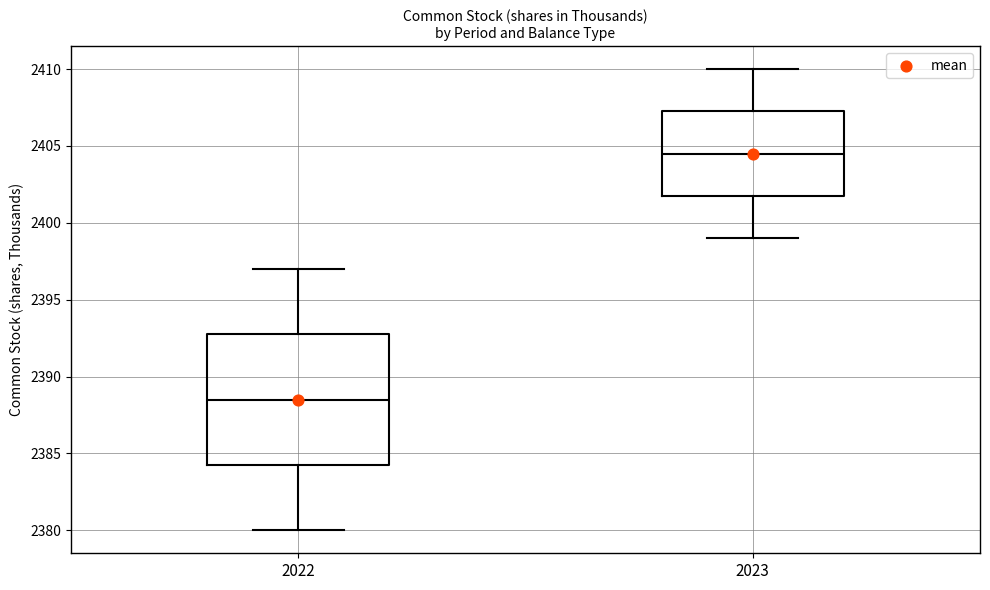

Which box has the highest median line?

2023